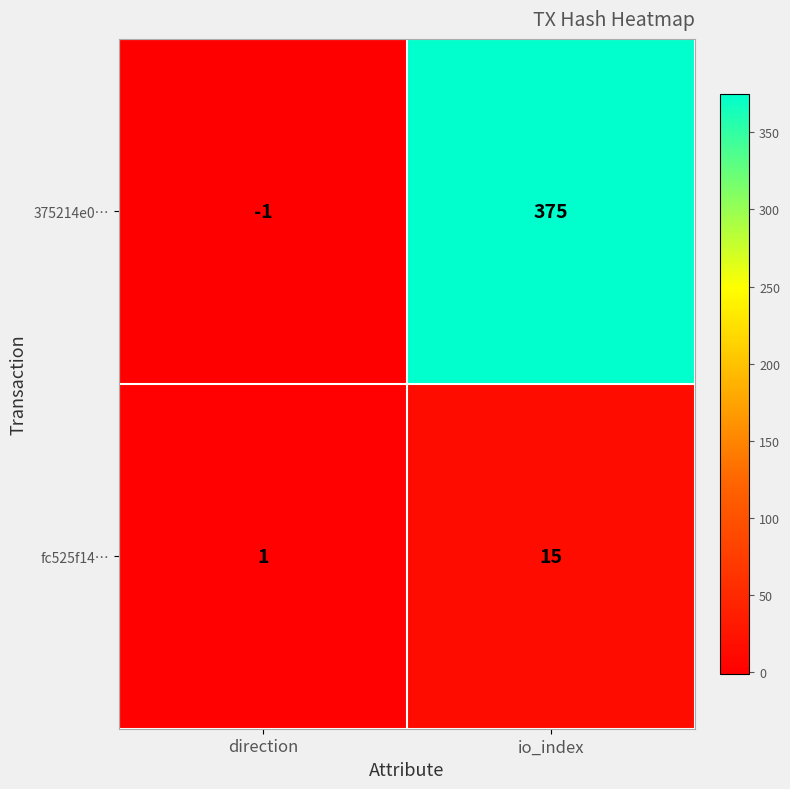

What is the minimum value shown in the chart?

-1